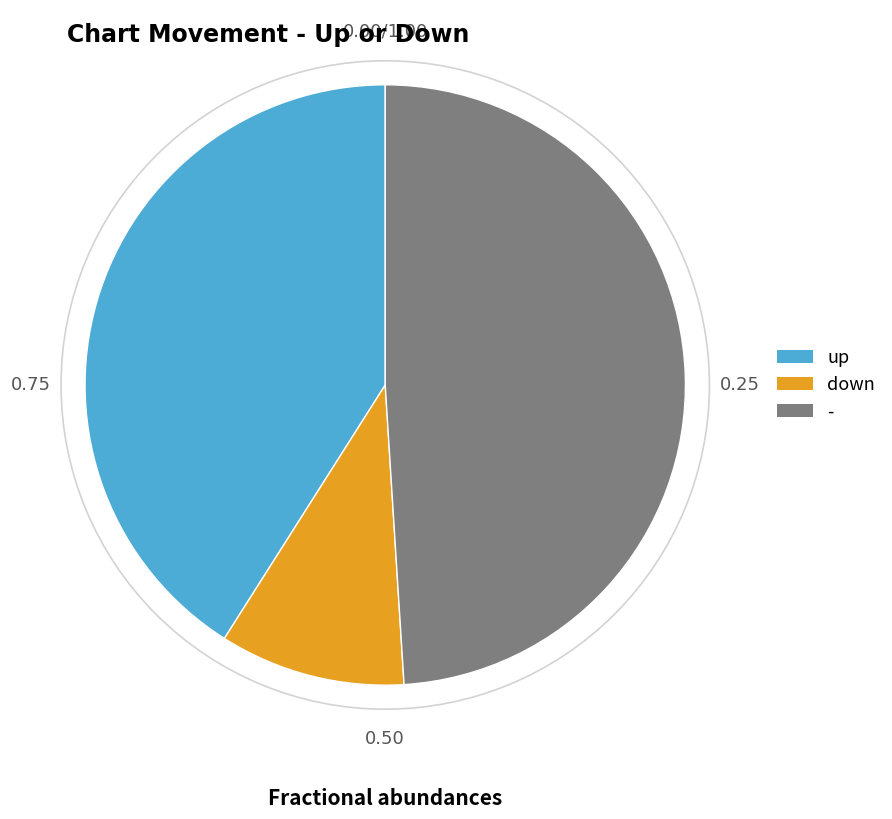

What is the largest slice in the pie chart?

-